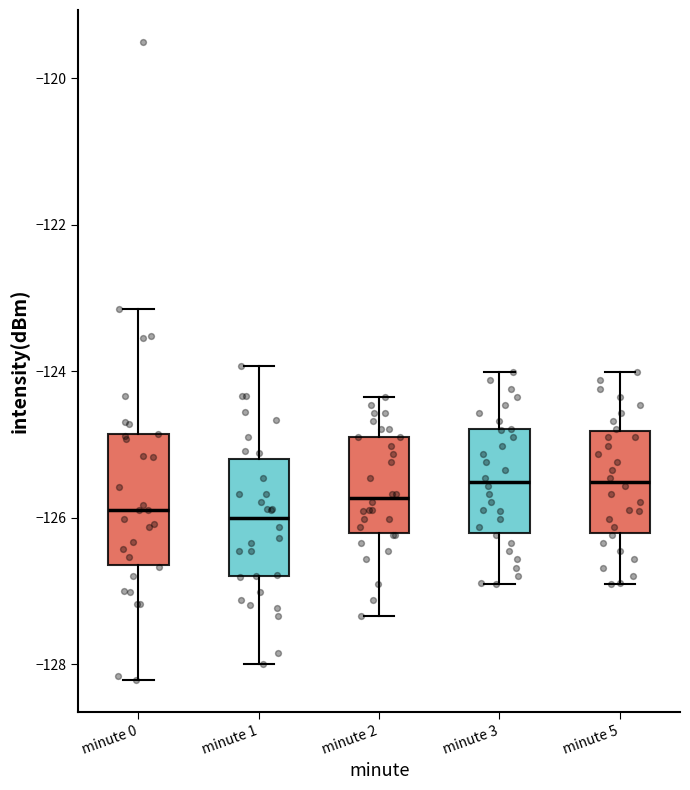

Where does the median line of the box for minute 3 sit on the y-axis? The values are not printed on the chart, so give them approximately, as read against the axis.

-125.6